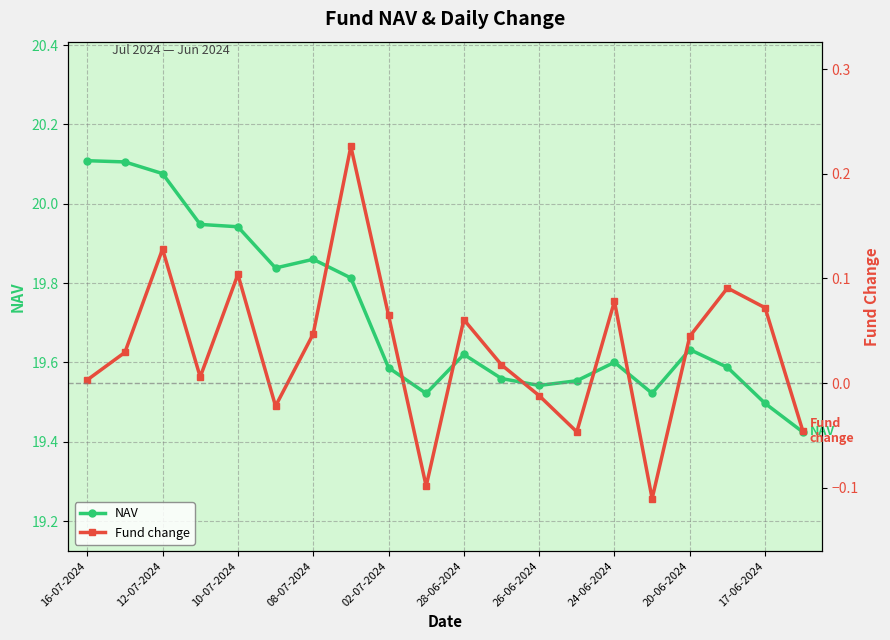

True or false: NAV has more than 1 interior local peaks.

True